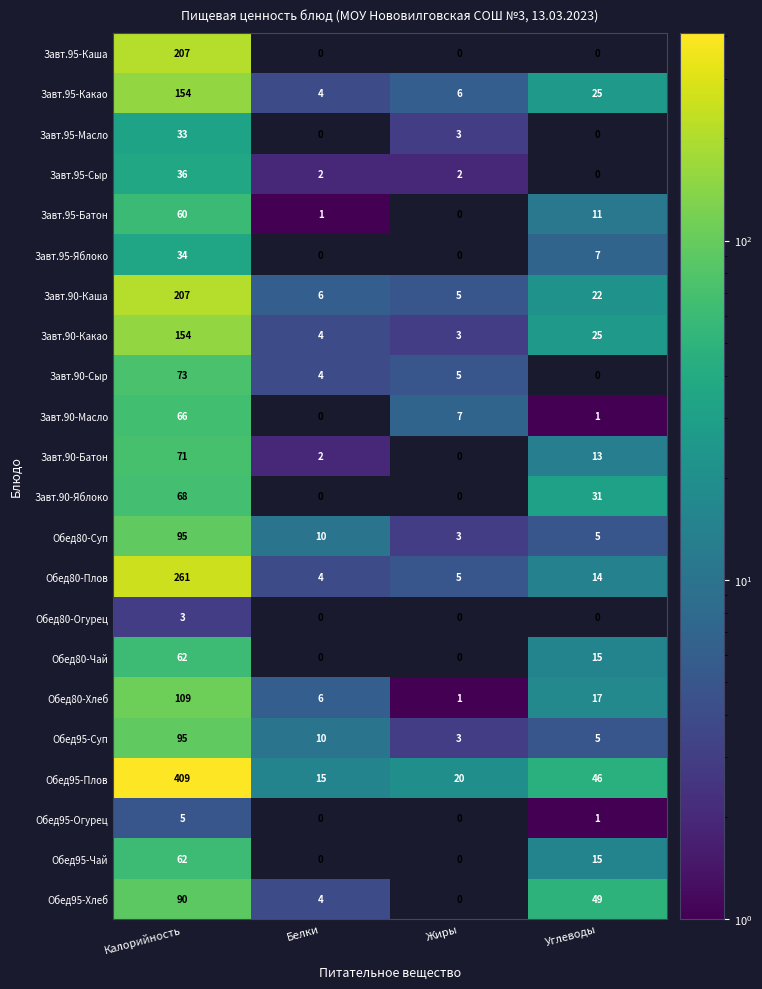

Which category has the highest value across all series?

Калорийность